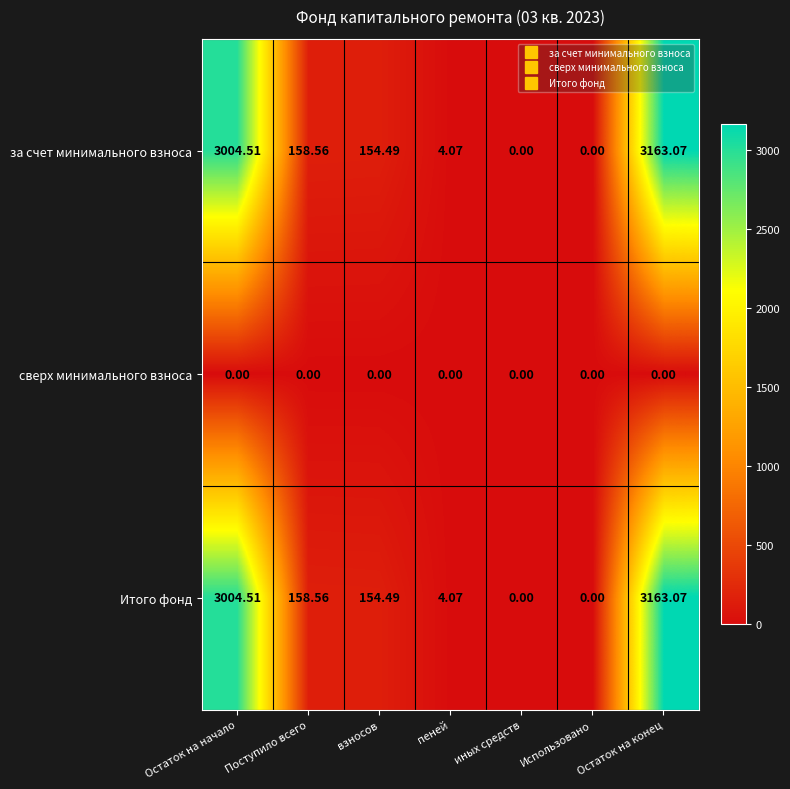

At which category is the sum across all series the highest?

Остаток на конец